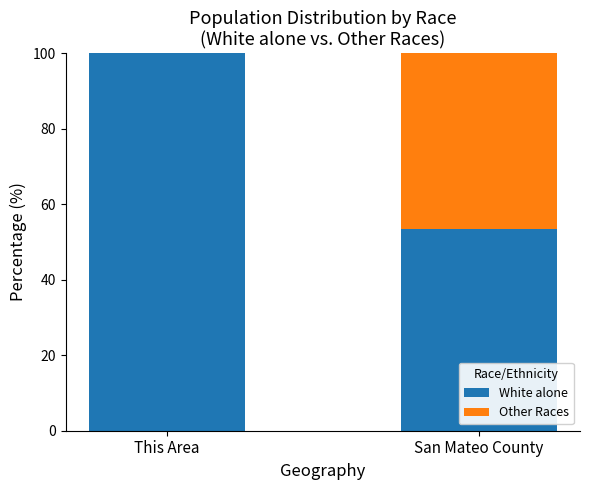

Where is White alone nearest to the value 76?

San Mateo County